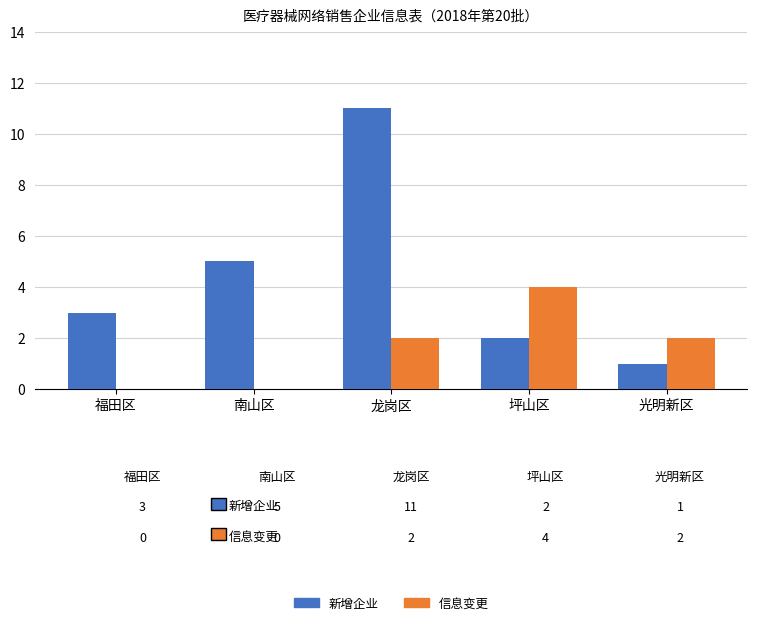

What is the difference between the 信息变更 values at 南山区 and 光明新区?

2